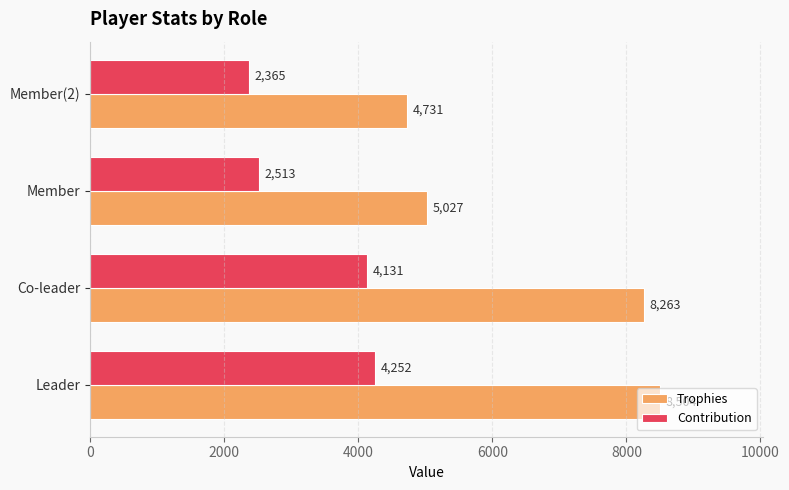

What is the minimum value shown in the chart?

2365